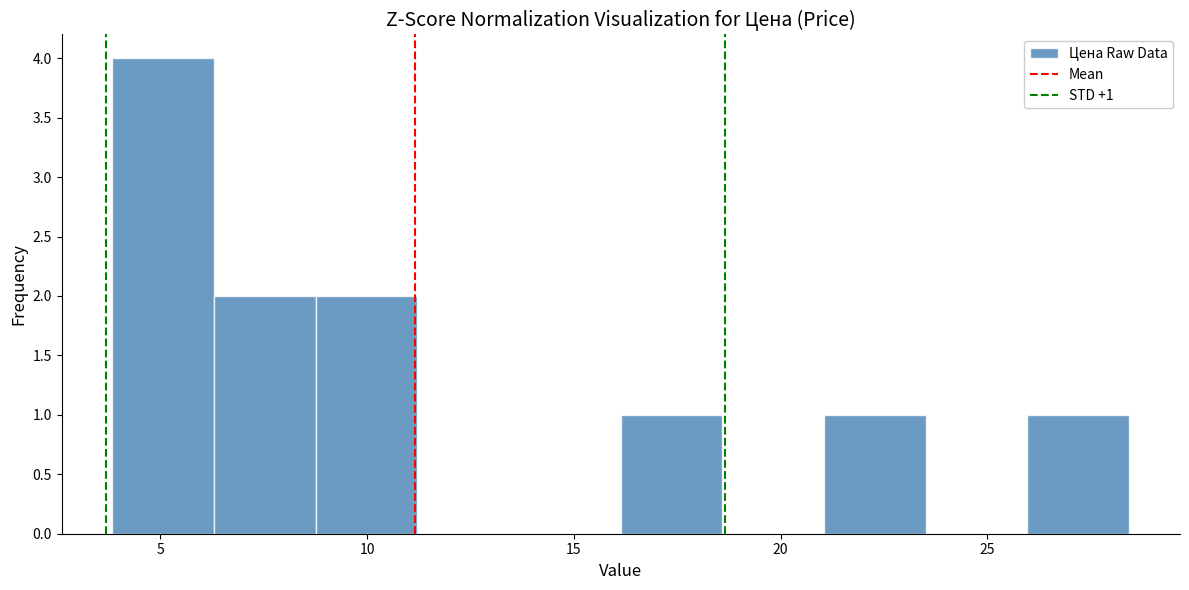

Which range on the x-axis has the tallest bar?

4.0 to 6.5